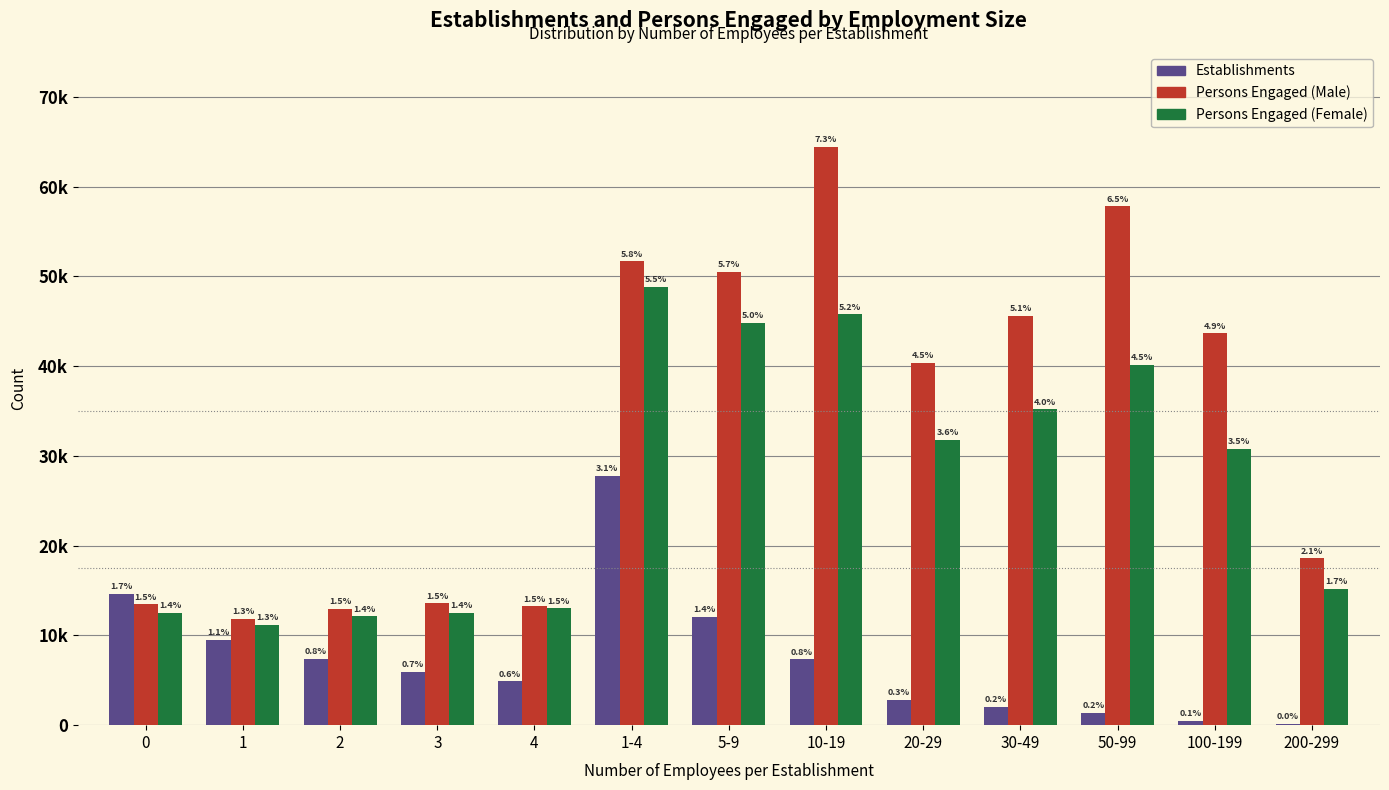

The value of Persons Engaged (Male) at 2 is 12964. True or false?

True